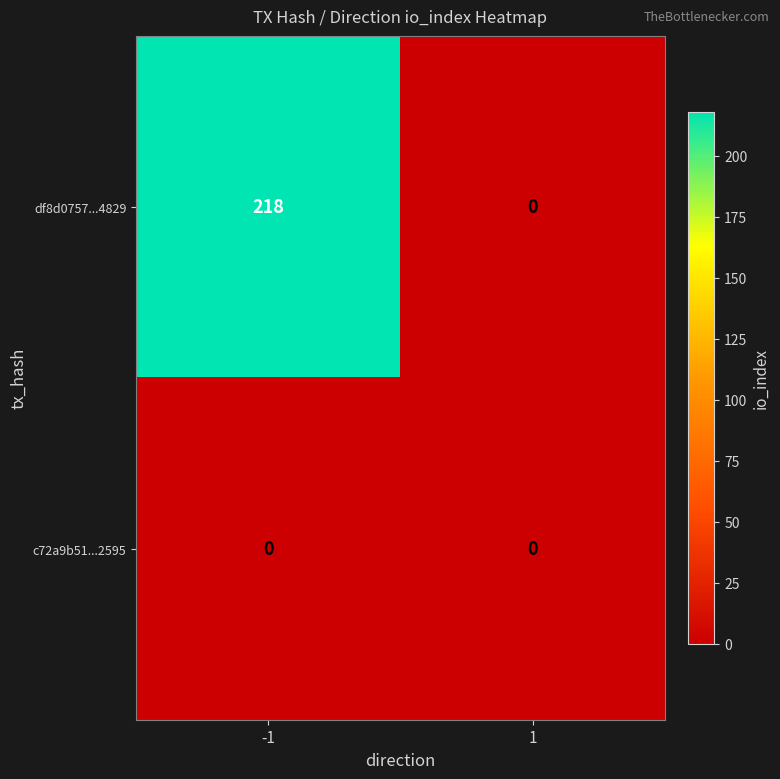

Is it true that df8d0757...4829 equals 109 at -1?

False